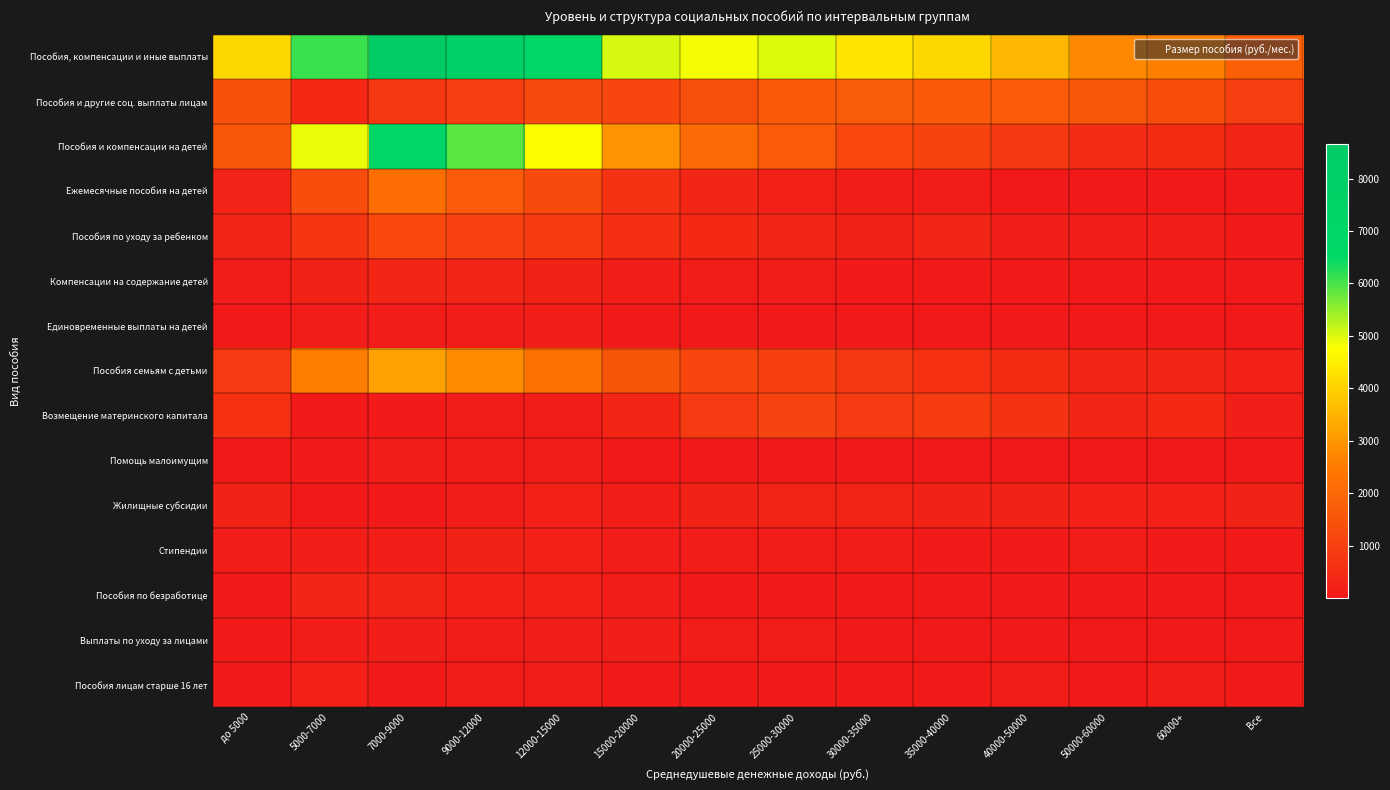

Which category has the lowest value across all series?

5000-7000